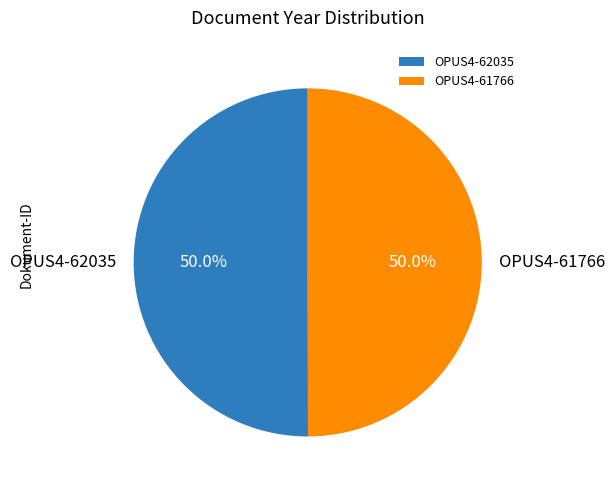

To the nearest percent, what percentage of the pie is OPUS4-62035?

50%